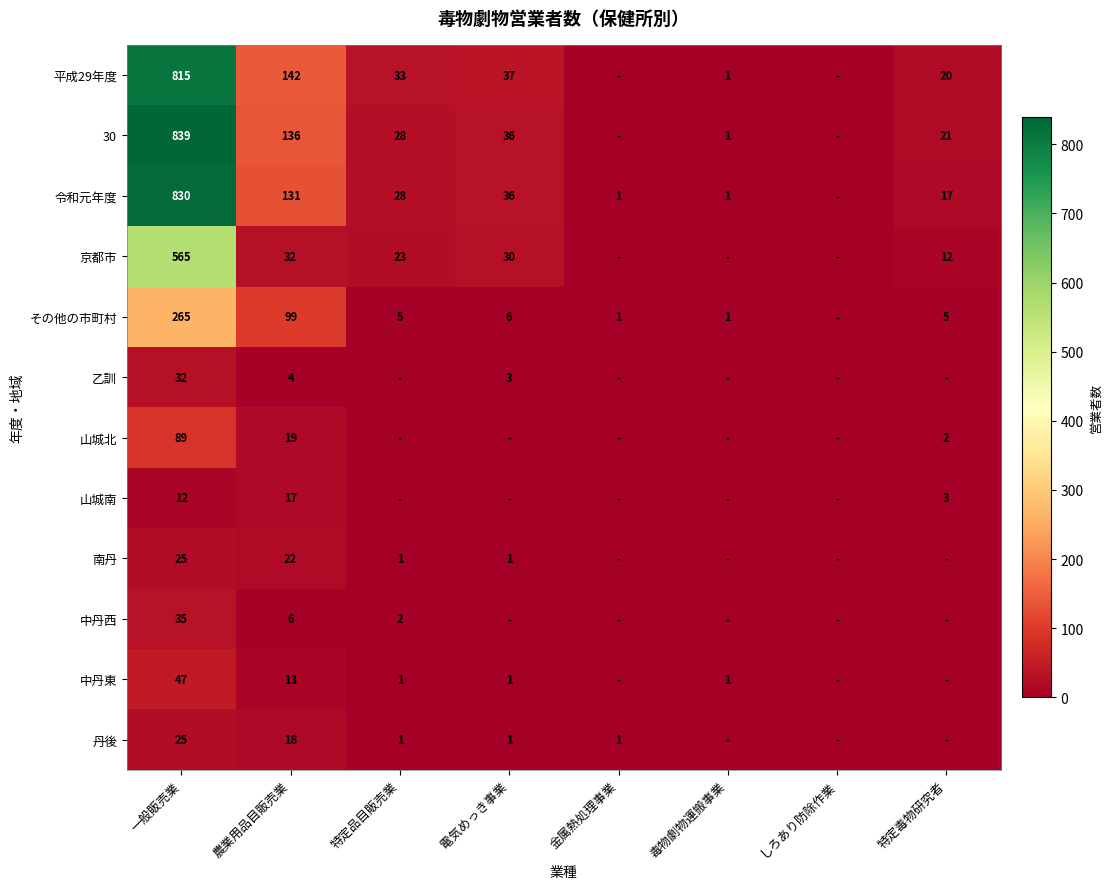

The value of 山城南 at 特定毒物研究者 is 4. True or false?

False